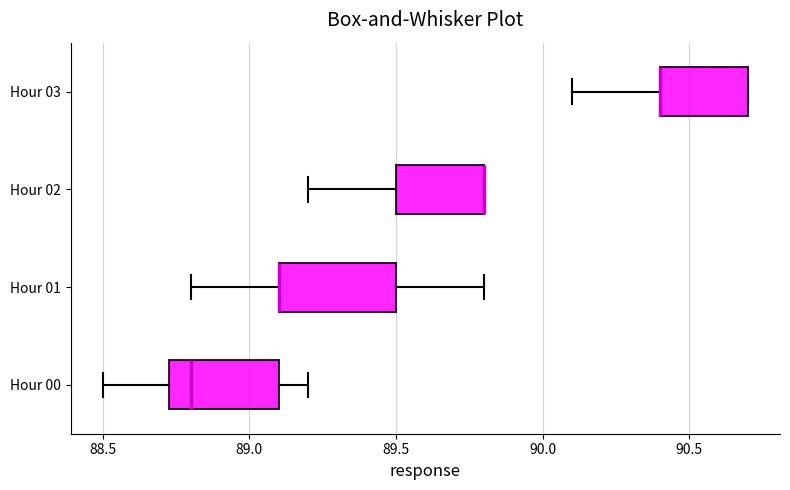

Where is the left edge of the box for Hour 03 on the x-axis? The values are not printed on the chart, so give them approximately, as read against the axis.

90.40